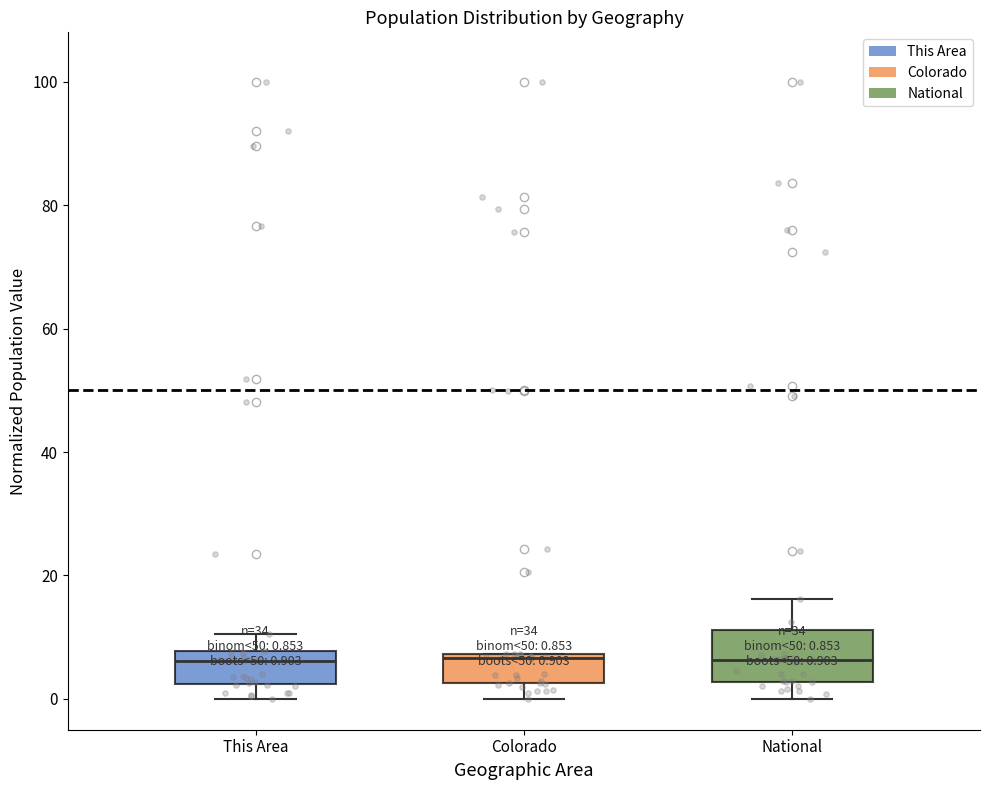

Which box is the tallest, from its lower edge to its upper edge?

National